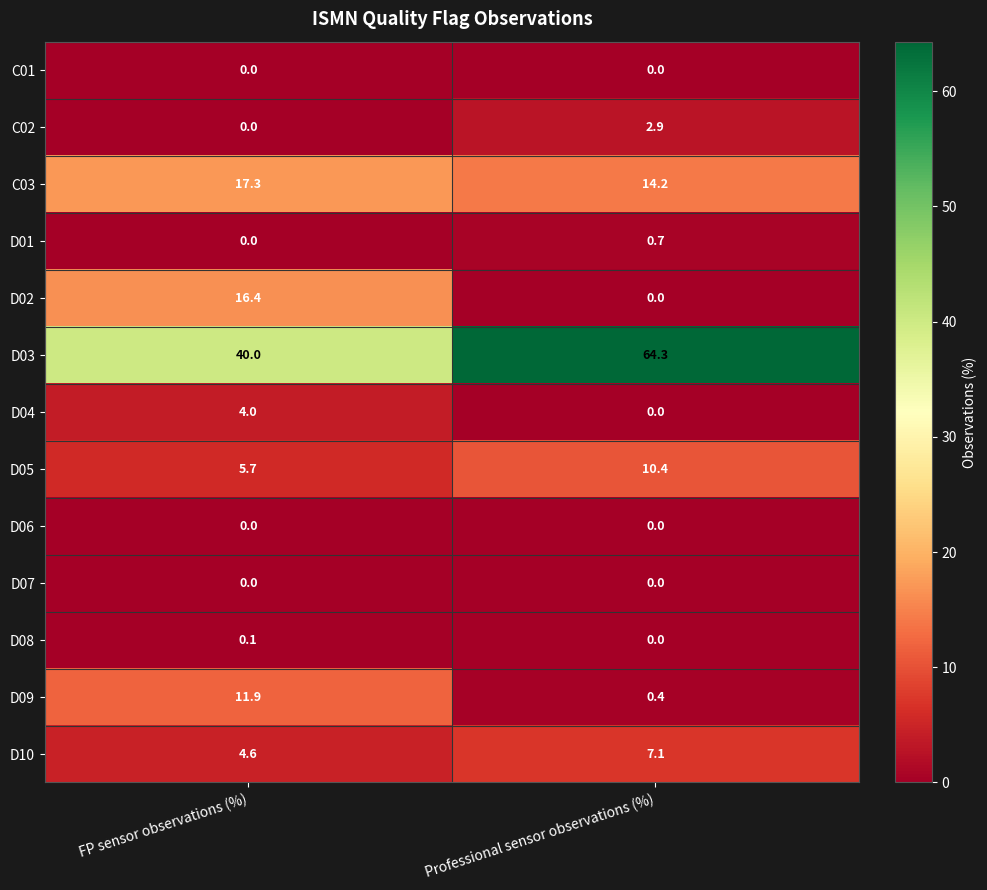

At how many categories does at least one series exceed 28?

2